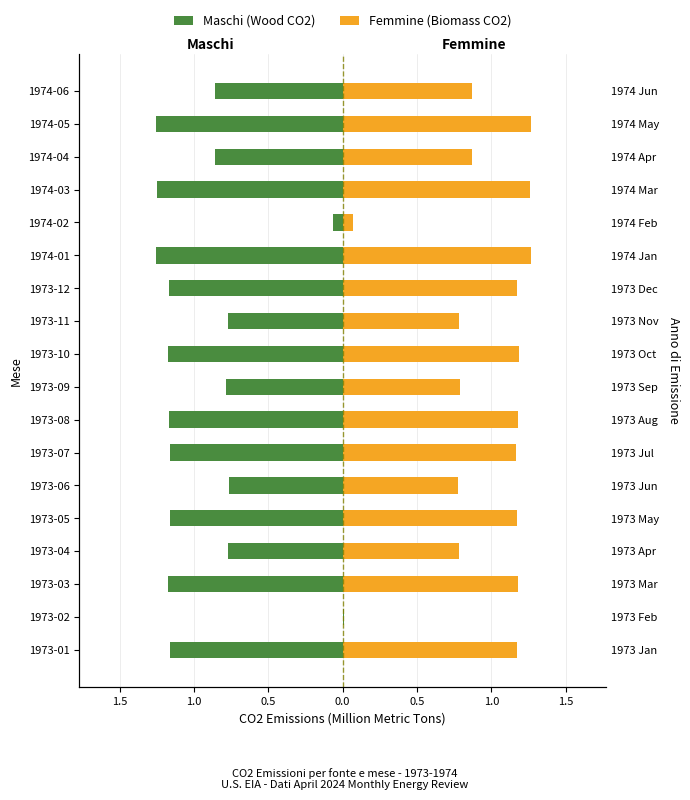

How many data points does each series have?

18